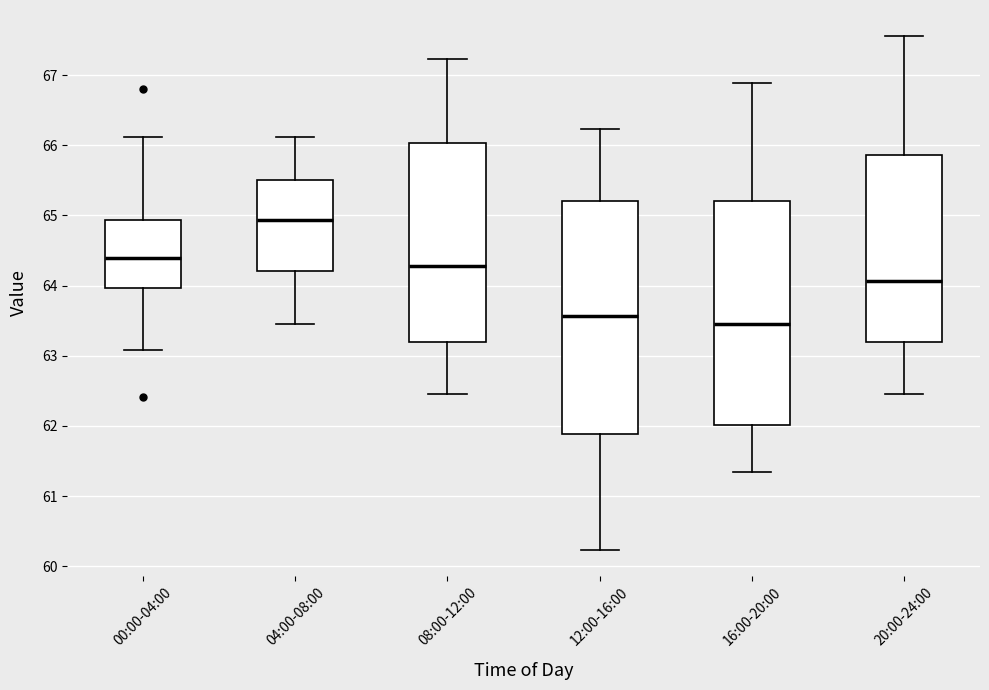

Reading left to right, transcribe this box plot: for each box, give where its median line is, the range the box spans, and where its two whiskers end, as read against the y-axis. The values are not printed on the chart, so give them approximately, as read against the axis.

00:00-04:00: median 64.4, box 64.0 to 64.9, whiskers 63.1 to 66.1
04:00-08:00: median 64.9, box 64.2 to 65.5, whiskers 63.5 to 66.1
08:00-12:00: median 64.3, box 63.2 to 66.0, whiskers 62.5 to 67.2
12:00-16:00: median 63.6, box 61.9 to 65.2, whiskers 60.2 to 66.2
16:00-20:00: median 63.5, box 62.0 to 65.2, whiskers 61.3 to 66.9
20:00-24:00: median 64.1, box 63.2 to 65.9, whiskers 62.5 to 67.6